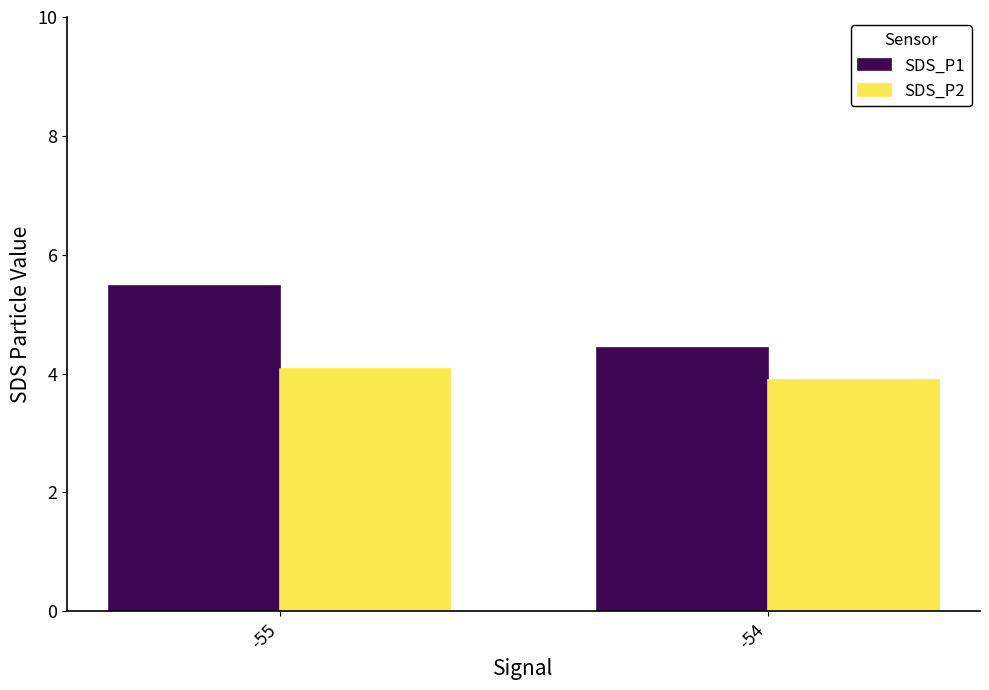

What is the total value across all series at -54?

8.3